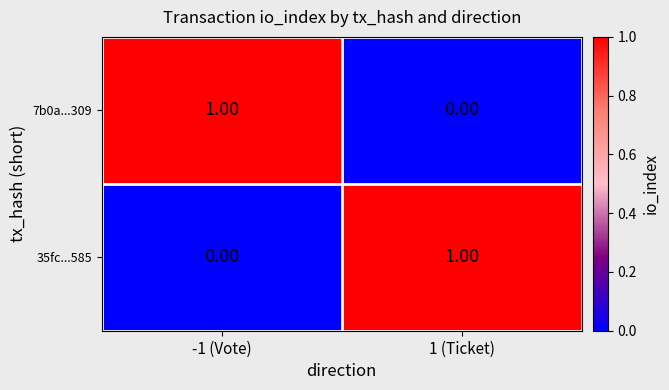

Rank the series at 1 (Ticket) from highest to lowest value.

35fc...585, 7b0a...309